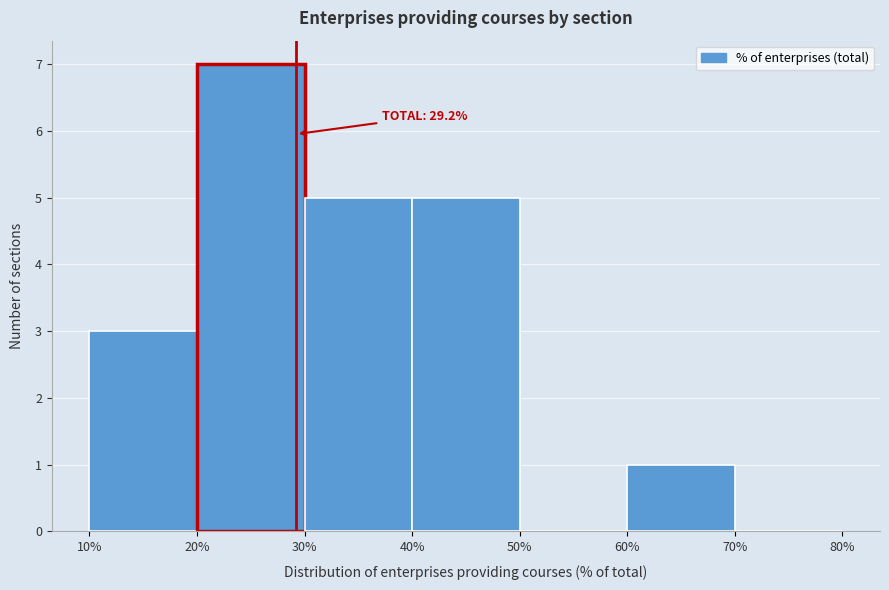

Over which range of the x-axis is the bar tallest?

20% to 30%